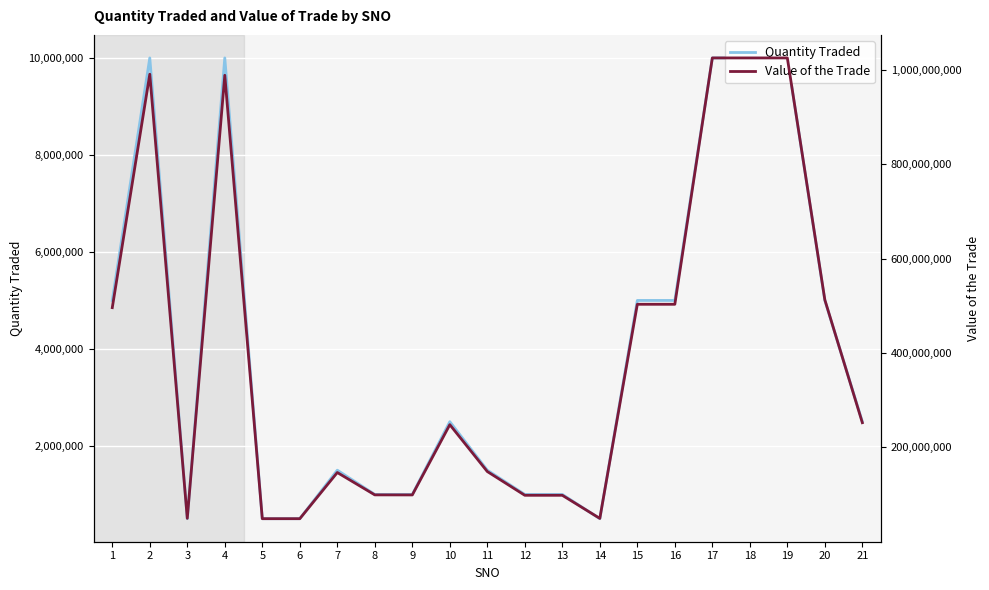

What is the difference between the maximum and minimum values in the Quantity Traded series?

9500000